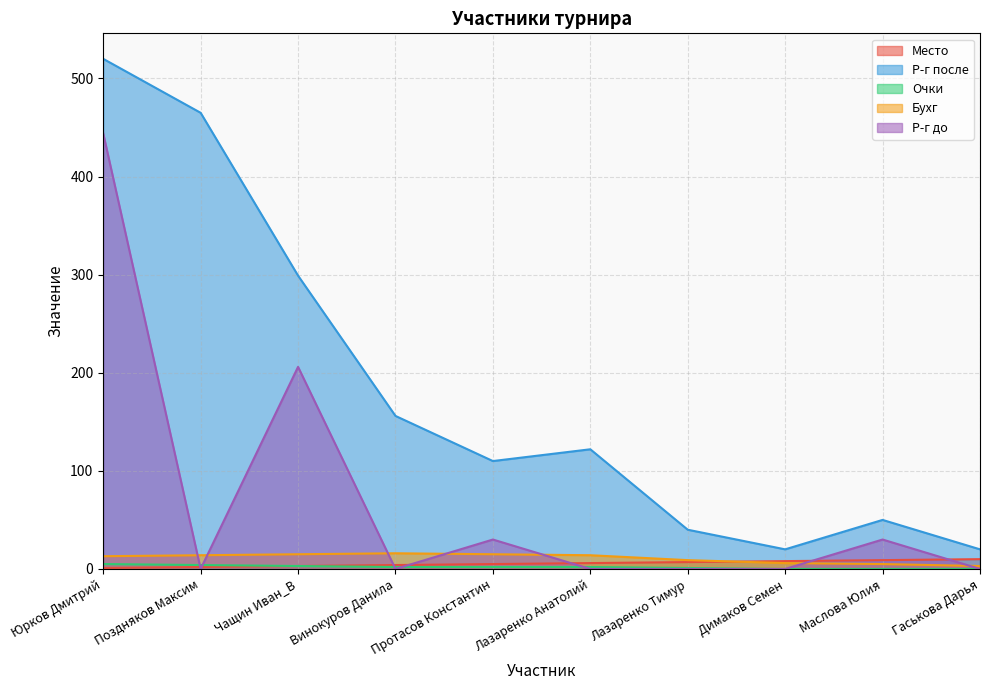

How many series are shown in this chart?

5